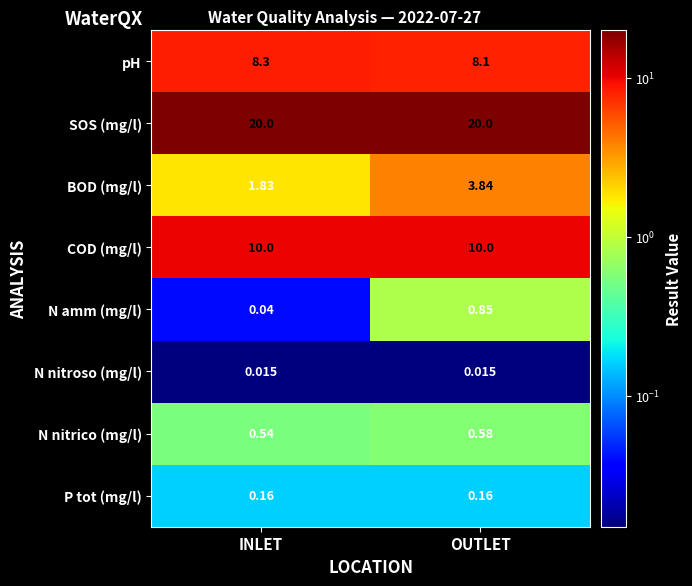

Rank the series by their maximum value, from lowest to highest.

N nitroso (mg/l), P tot (mg/l), N nitrico (mg/l), N amm (mg/l), BOD (mg/l), pH, COD (mg/l), SOS (mg/l)